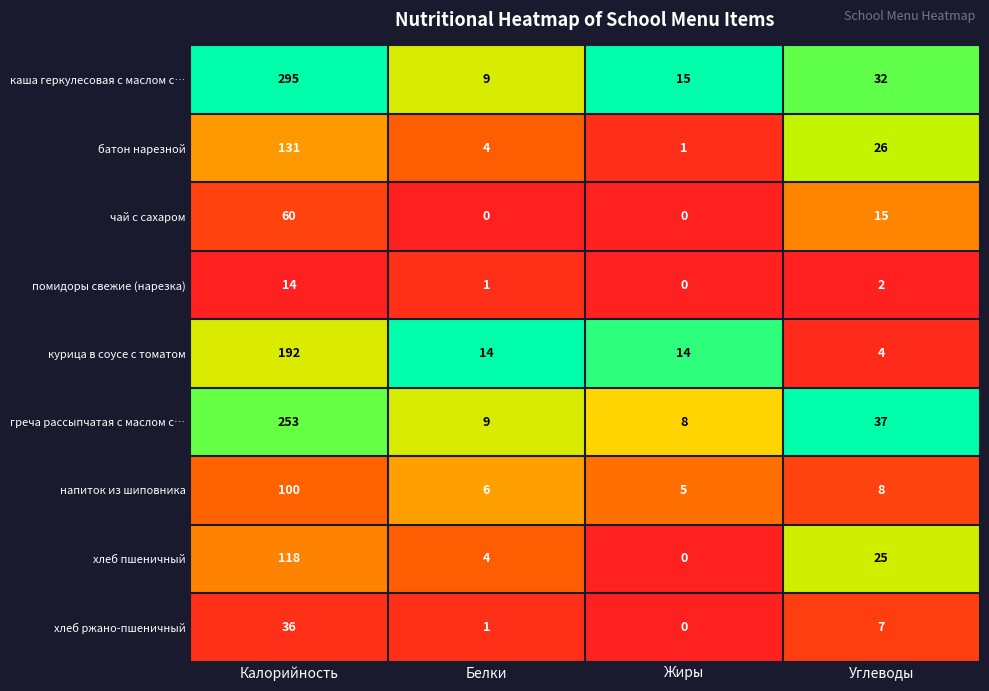

What is the minimum value for напиток из шиповника?

5